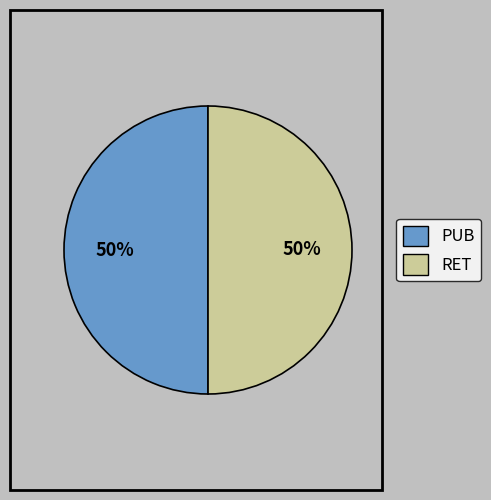

Is the sum of PUB and RET greater than half?

Yes